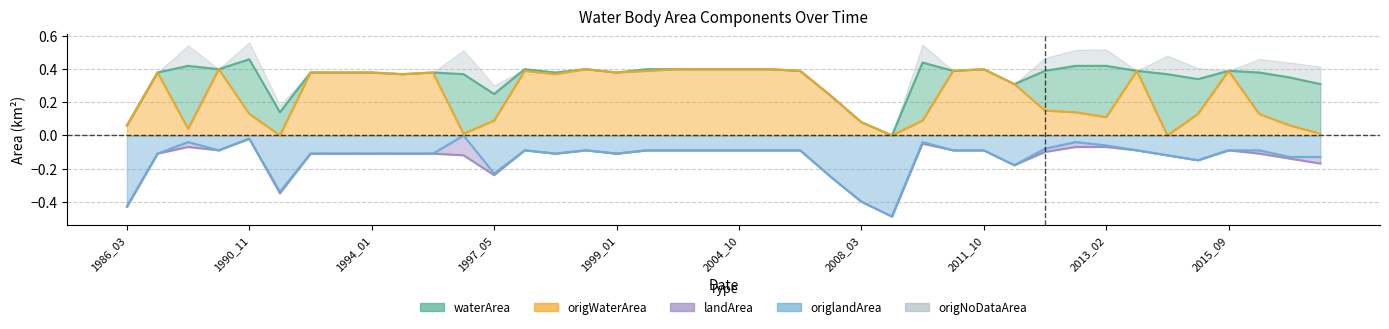

What is the difference between the second highest and minimum values in the origWaterArea series?

0.4